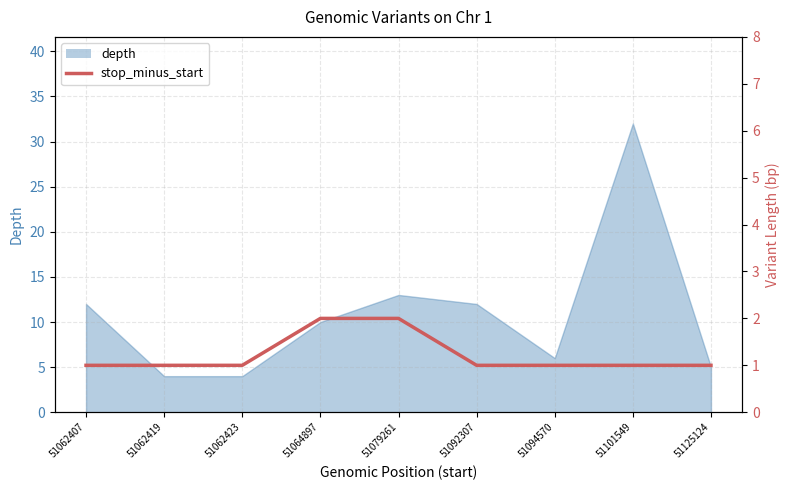

At which category does the chart reach its minimum across all series?

51062407